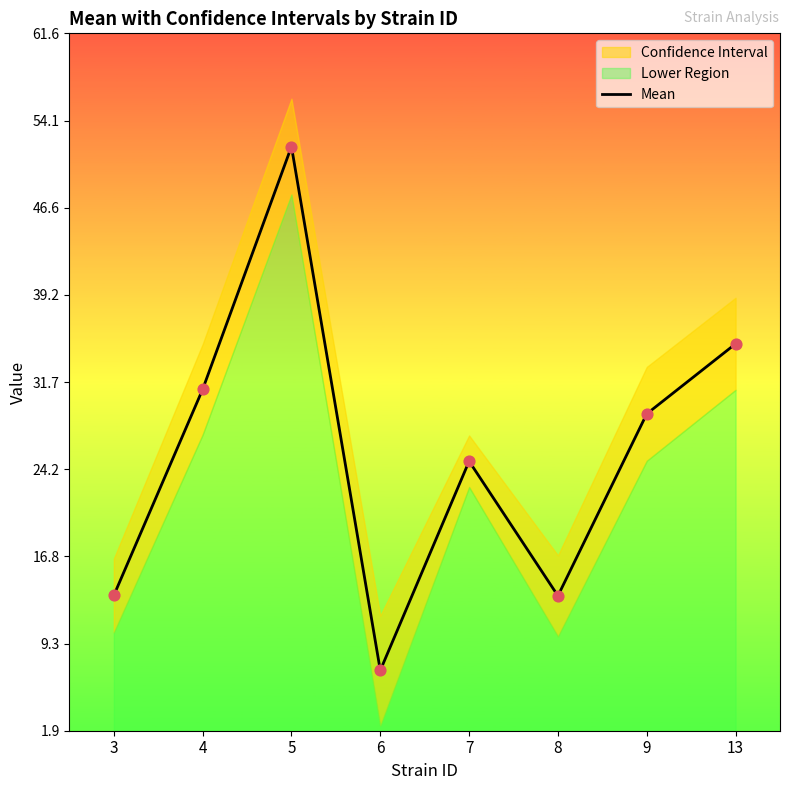

Between 9 and 6, which is larger?

9